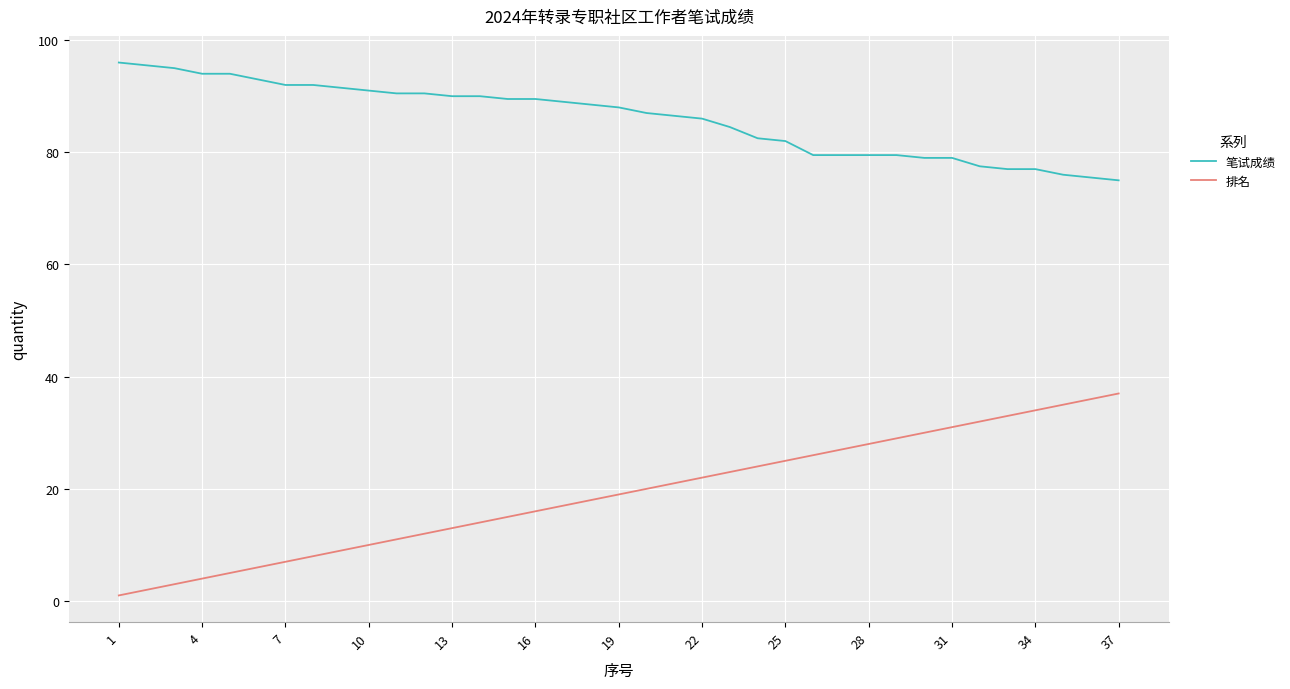

Reading left to right, extract all data points from this chart.

笔试成绩: 96.0	95.5	95.0	94.0	94.0	93.0	92.0	92.0	91.5	91.0	90.5	90.5	90.0	90.0	89.5	89.5	89.0	88.5	88.0	87.0	86.5	86.0	84.5	82.5	82.0	79.5	79.5	79.5	79.5	79.0	79.0	77.5	77.0	77.0	76.0	75.5	75.0
排名: 1.0	2.0	3.0	4.0	5.0	6.0	7.0	8.0	9.0	10.0	11.0	12.0	13.0	14.0	15.0	16.0	17.0	18.0	19.0	20.0	21.0	22.0	23.0	24.0	25.0	26.0	27.0	28.0	29.0	30.0	31.0	32.0	33.0	34.0	35.0	36.0	37.0